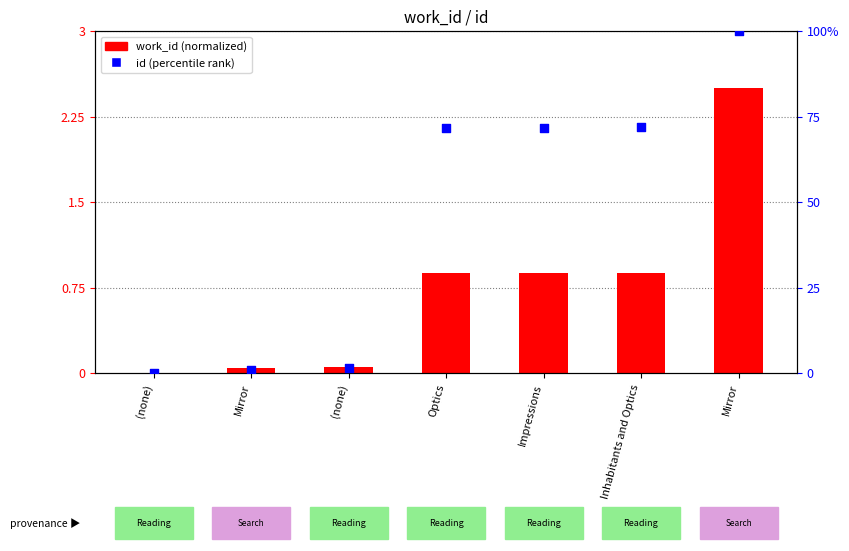

Is the value of id (percentile rank) at (none) greater than the value of work_id (normalized) at (none)?

No